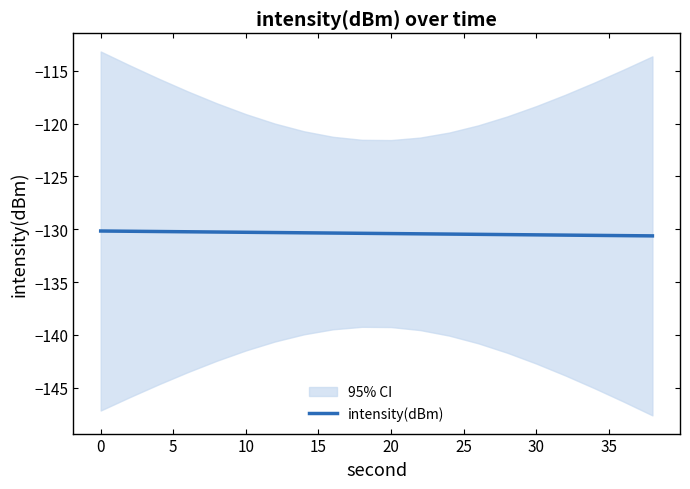

How many lines are shown in the chart?

1